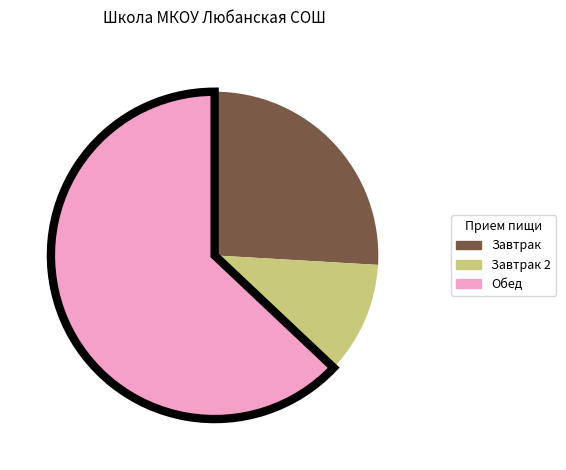

How many segments does this pie chart have?

3